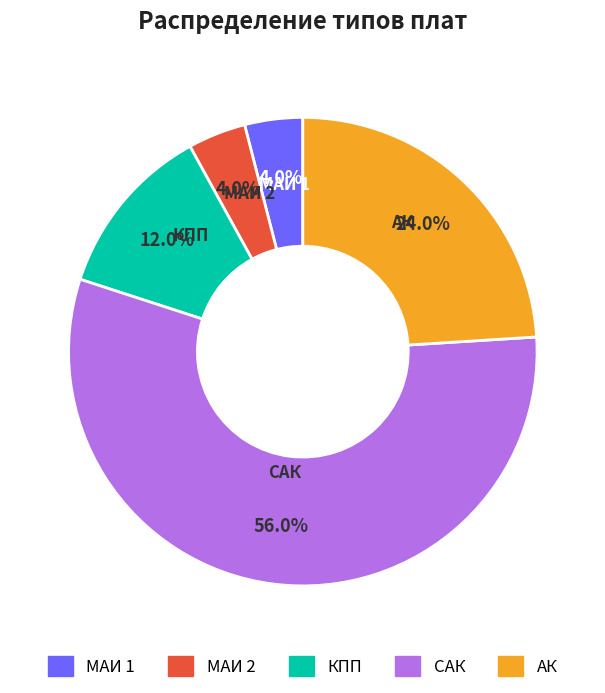

To the nearest percent, what is the difference between the КПП and МАИ 2 slice percentages?

8%